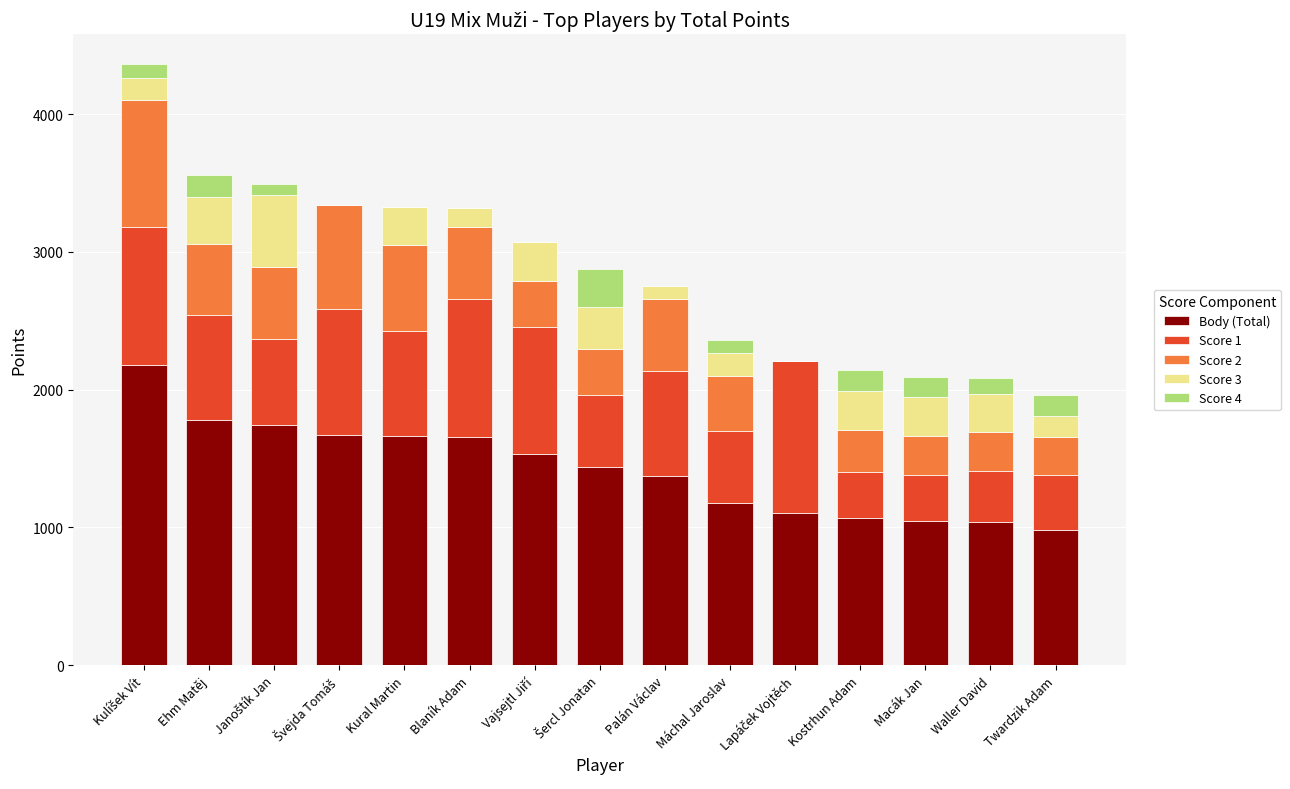

What is the total value across all series at Kural Martin?

3328